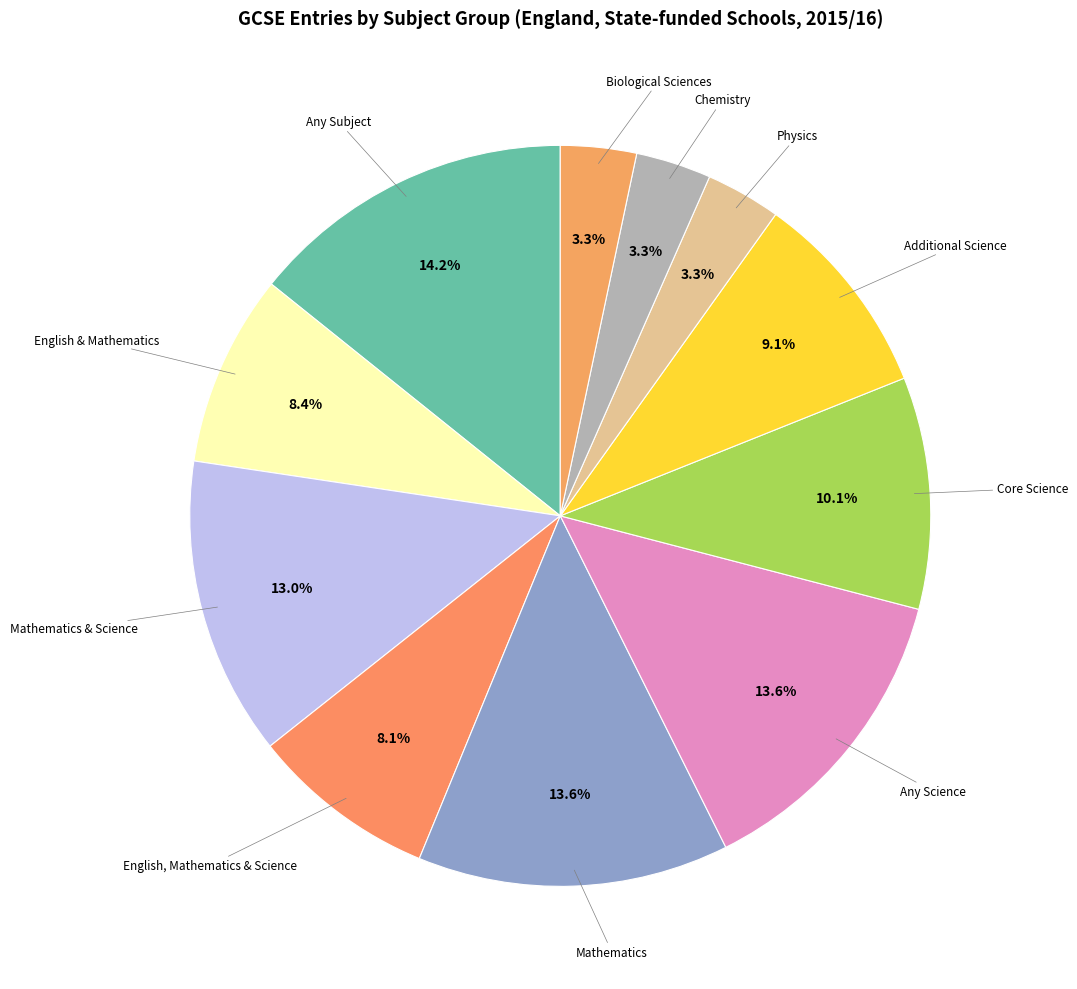

How many segments does this pie chart have?

11